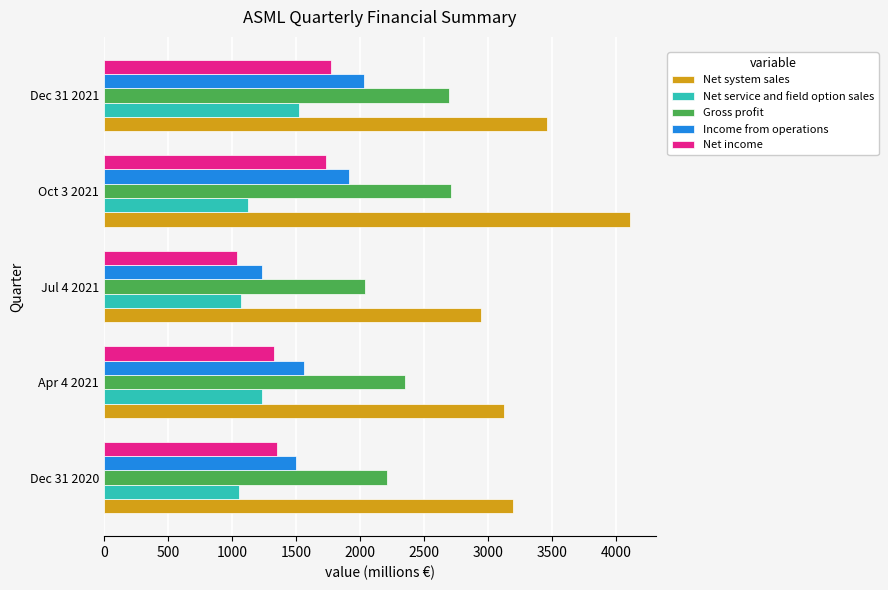

The value of Net income at Dec 31 2021 is 958.9. True or false?

False